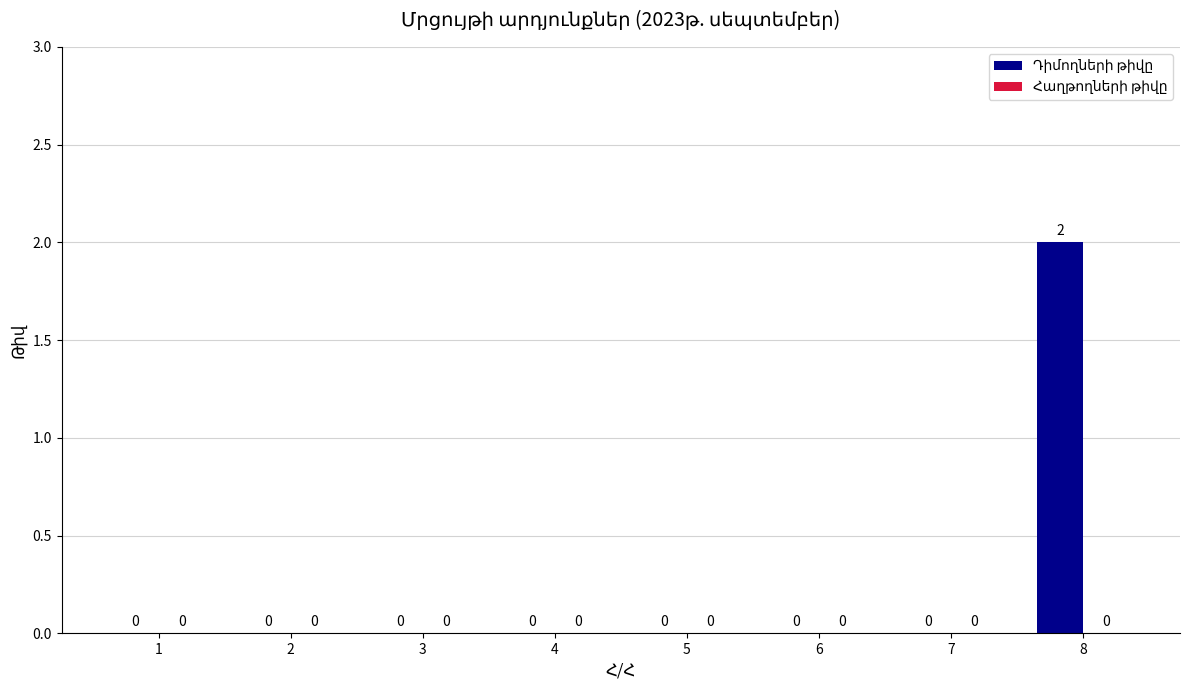

Reading left to right, extract all data points from this chart.

1=0	2=0	3=0	4=0	5=0	6=0	7=0	8=2